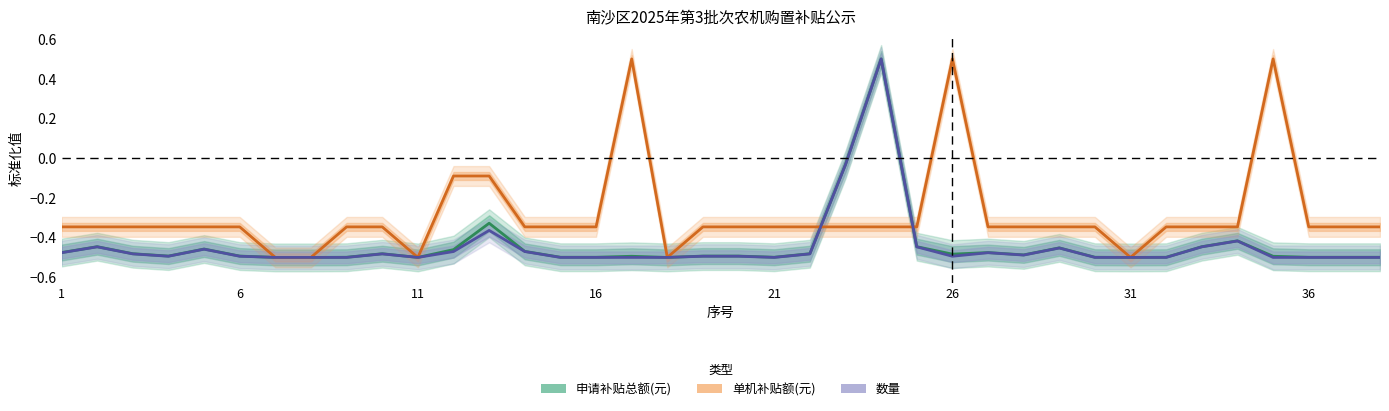

Which series has the largest range (max minus min)?

申请补贴总额(元)